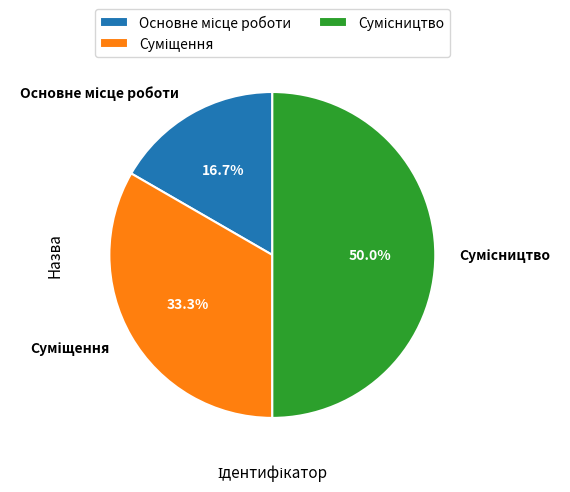

How many slices are in this pie chart?

3